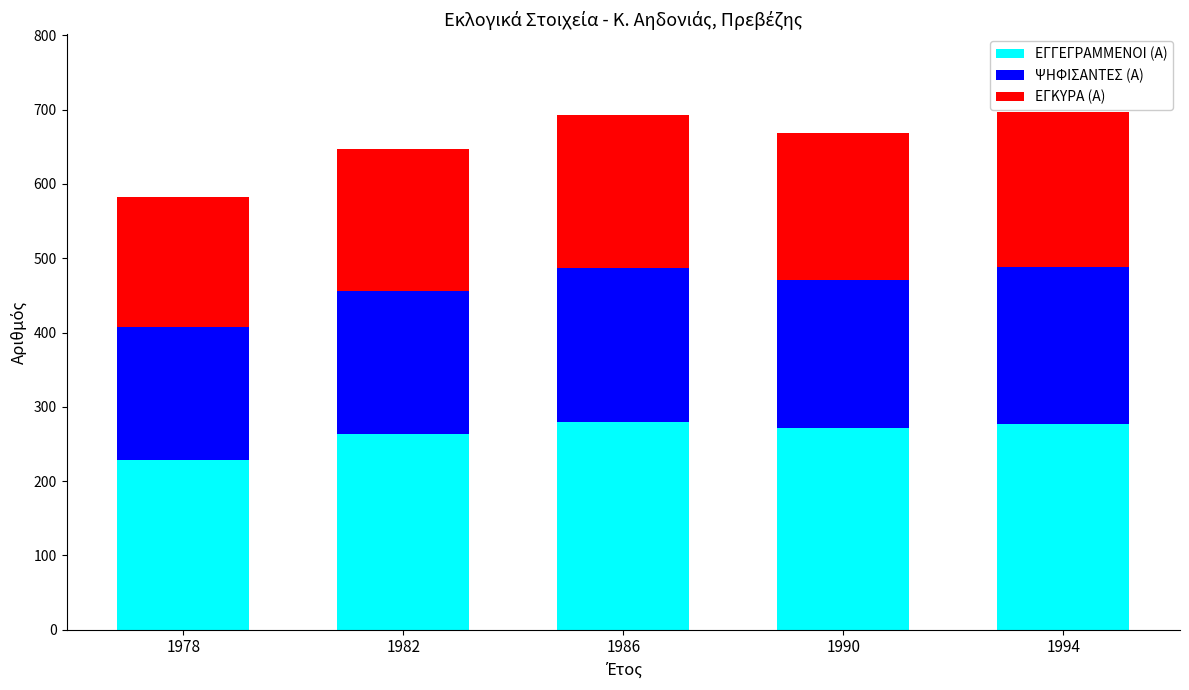

At which label does ΕΓΓΕΓΡΑΜΜΕΝΟΙ (Α) reach its minimum?

1978